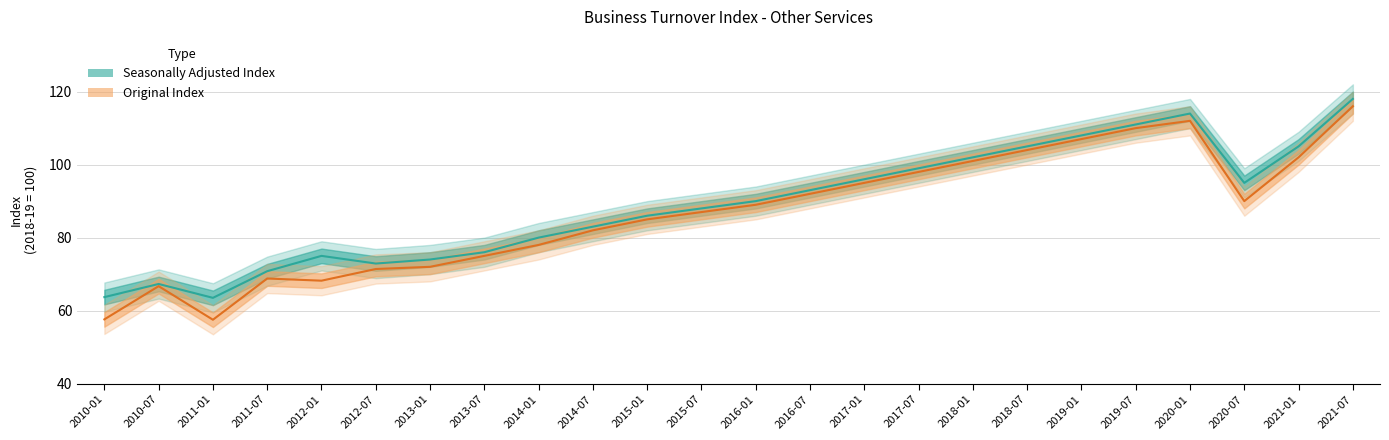

Which series changed the most between 2011-07 and 2014-01?

Seasonally Adjusted Index